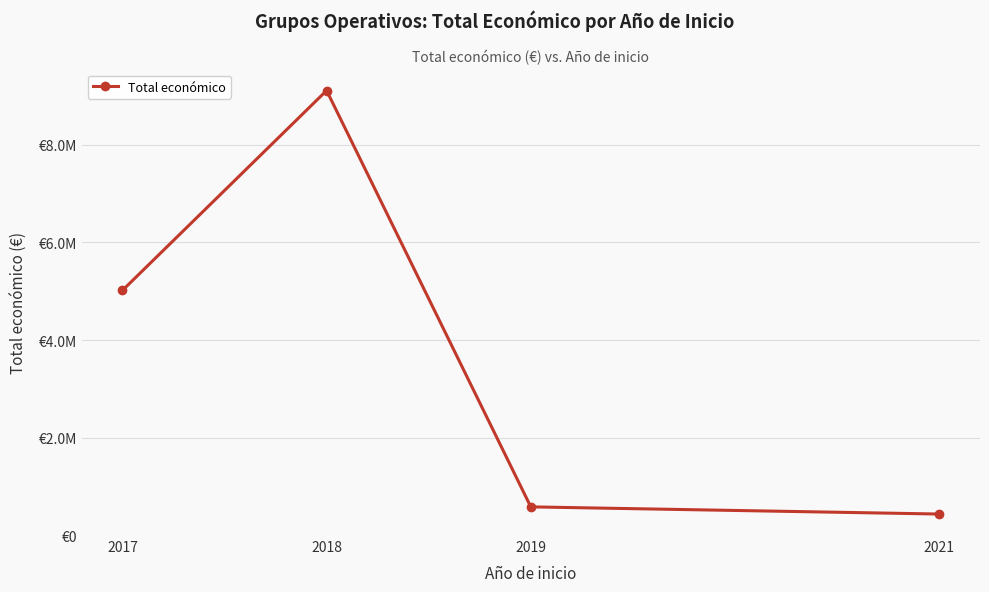

What is the difference between the maximum and minimum values?

8686063